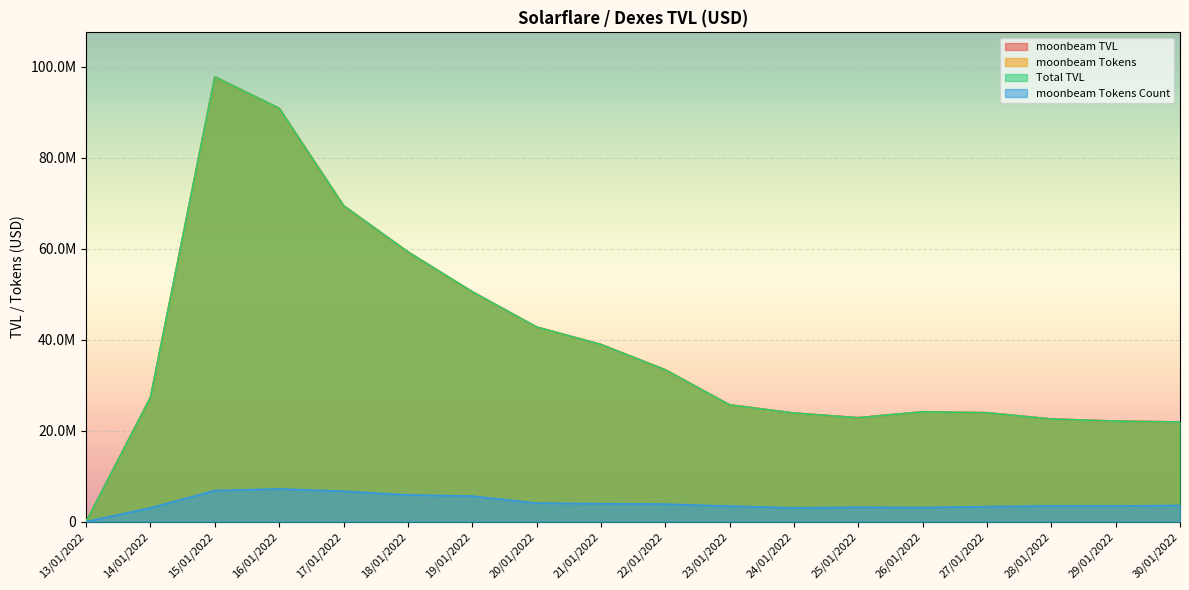

True or false: moonbeam Tokens Count and moonbeam TVL cross at least once.

False